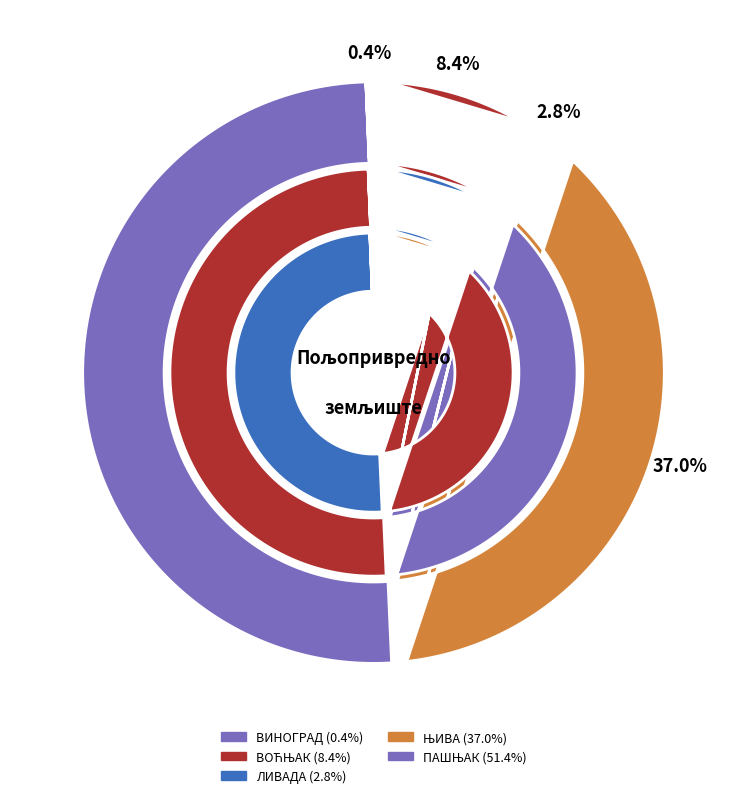

To the nearest percent, what portion does ЊИВА represent?

37%